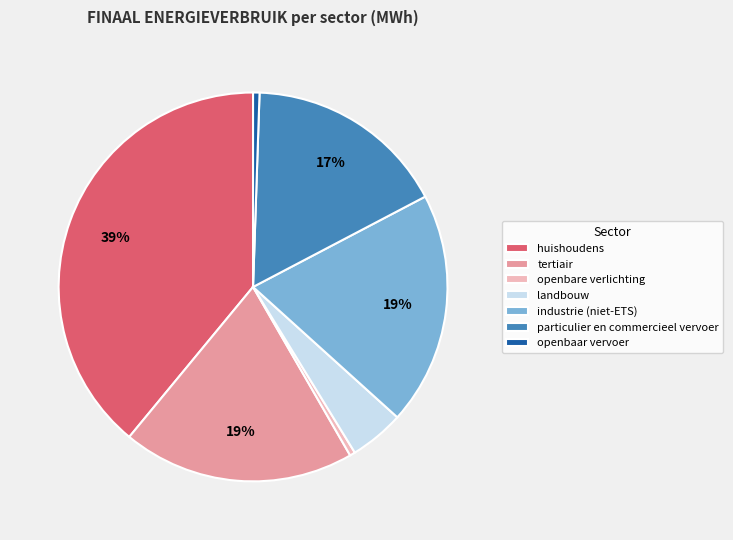

What percentage is the industrie (niet-ETS) slice, to the nearest percent?

19%